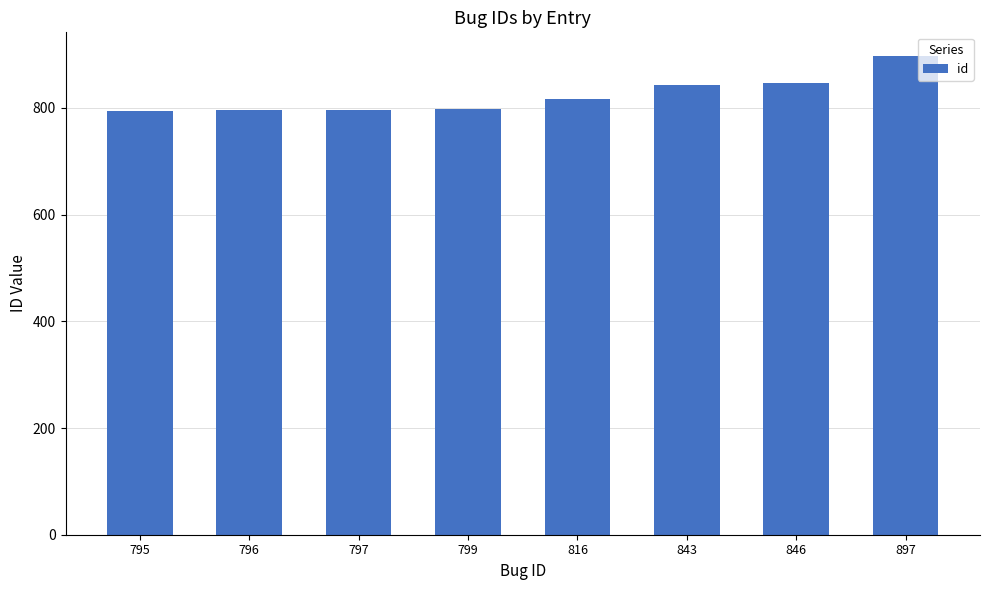

Which label corresponds to the largest value in the chart?

897